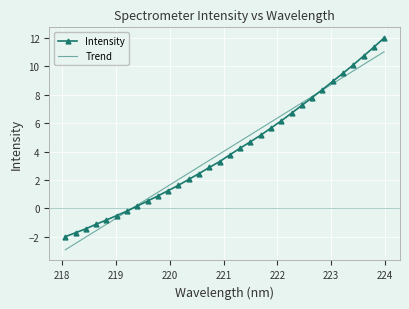

True or false: Intensity has more than 1 points higher than both neighbors.

False